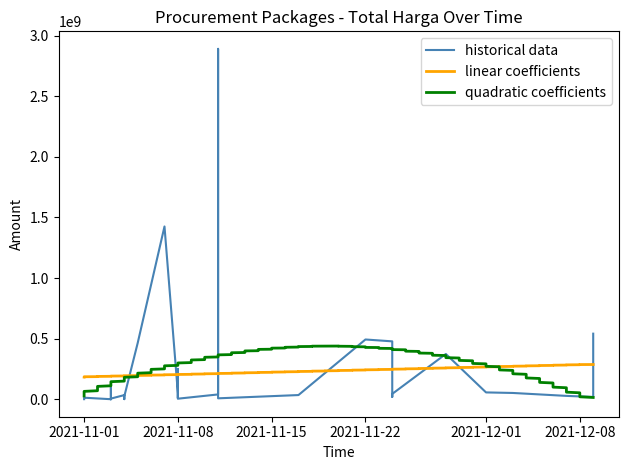

Does the chart display data point markers on the line(s)?

No